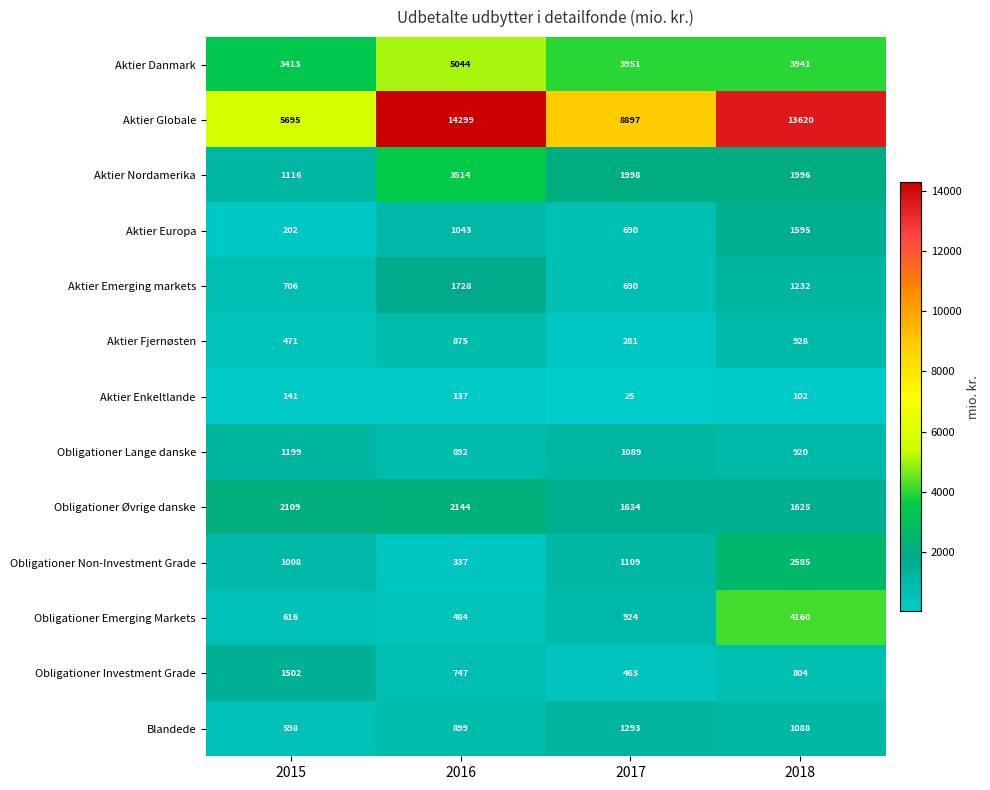

How many data points does each series have?

4